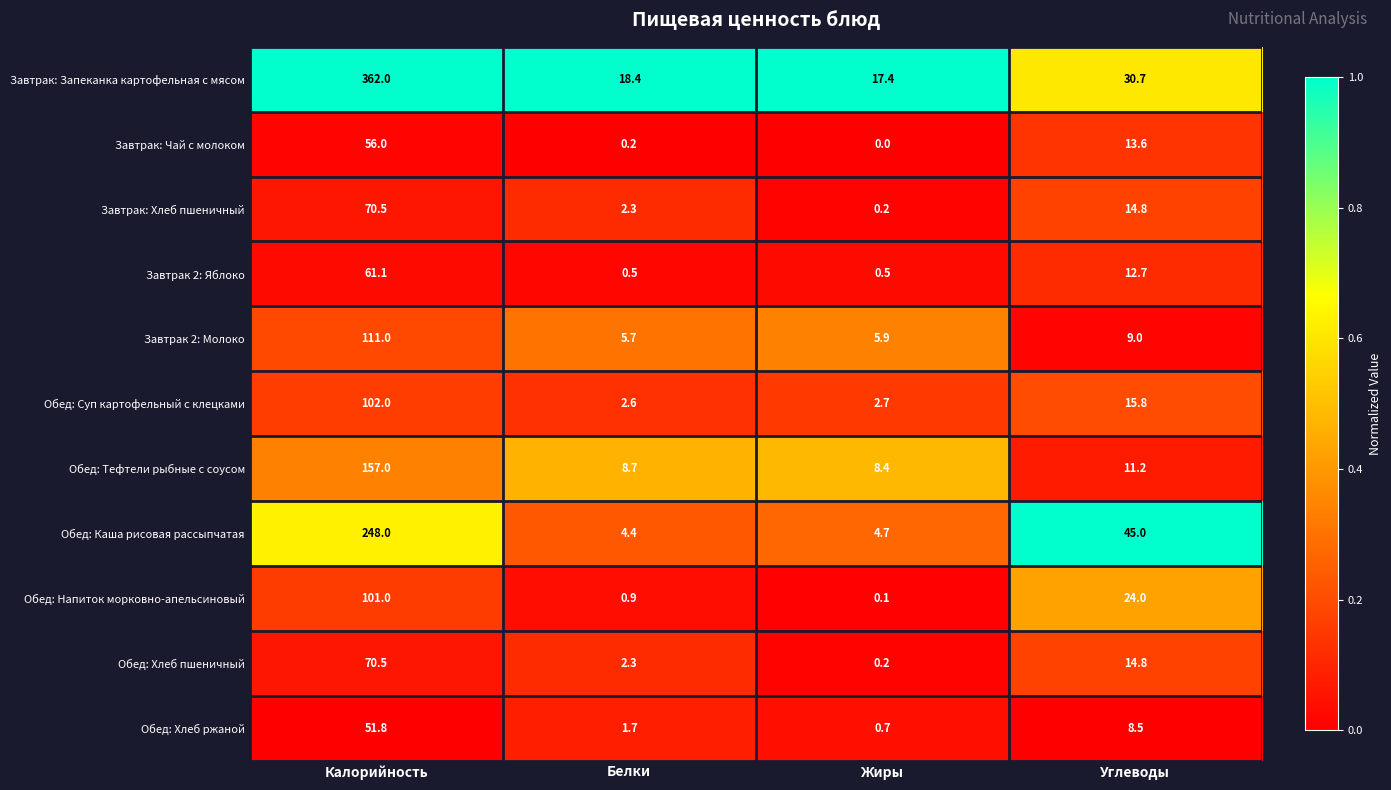

Which series has the widest spread of values?

Завтрак: Запеканка картофельная с мясом